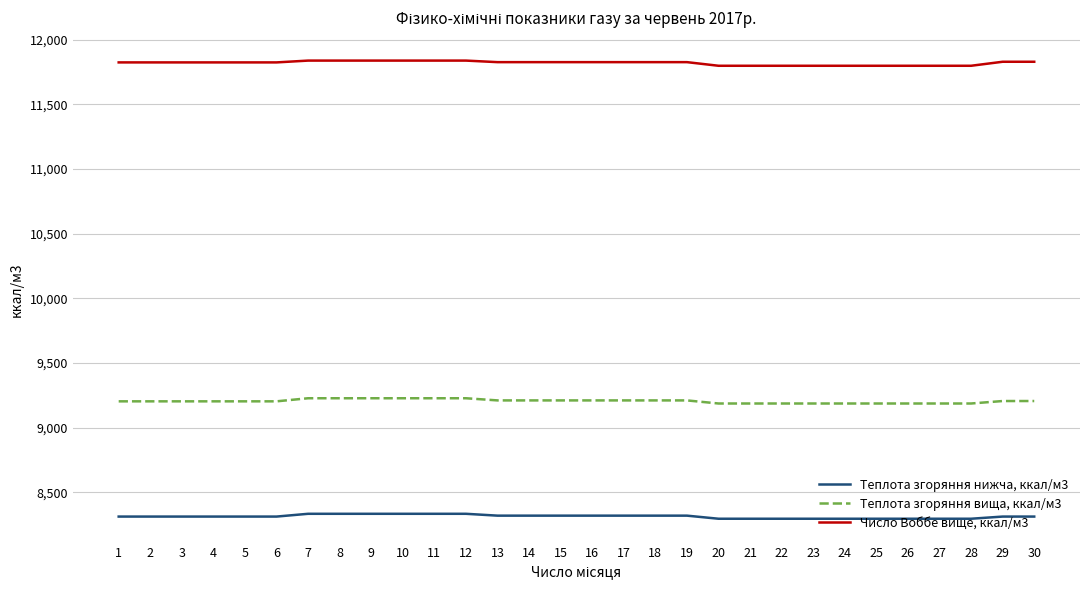

What is the approximate value of Число Воббе вище, ккал/м3 at 27?

11797.0